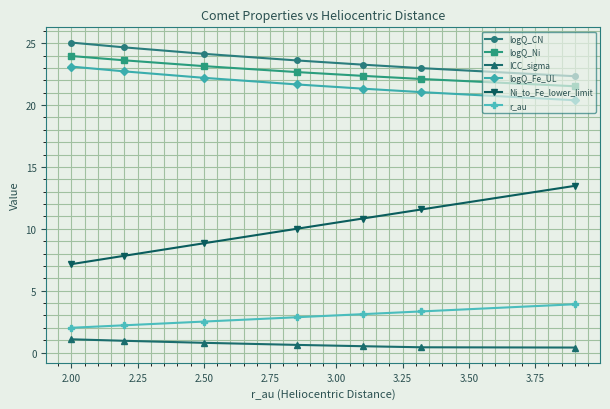

What is the sum of the Ni_to_Fe_lower_limit values at 2.50 and 2.00?

16.0